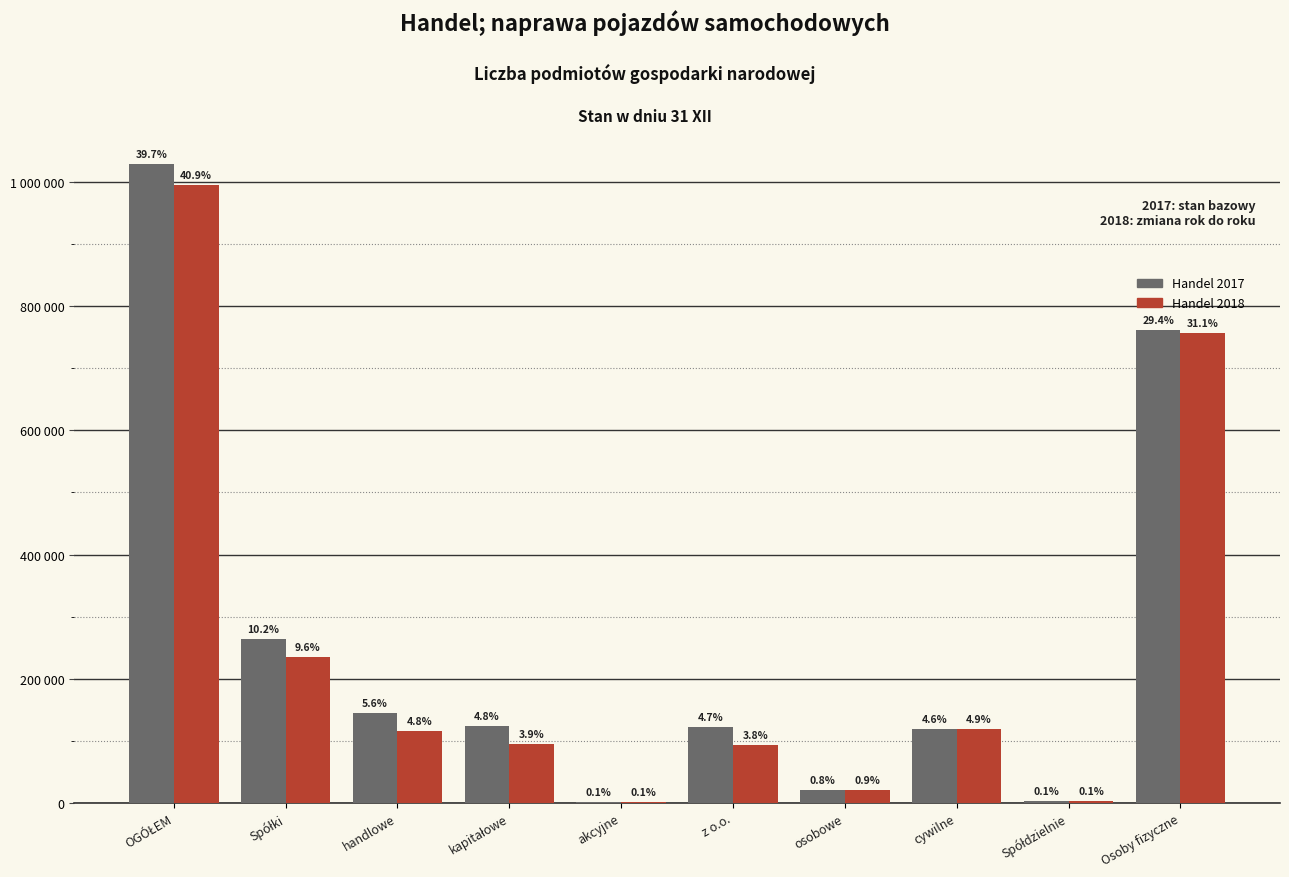

Does the chart contain stacked bars?

No